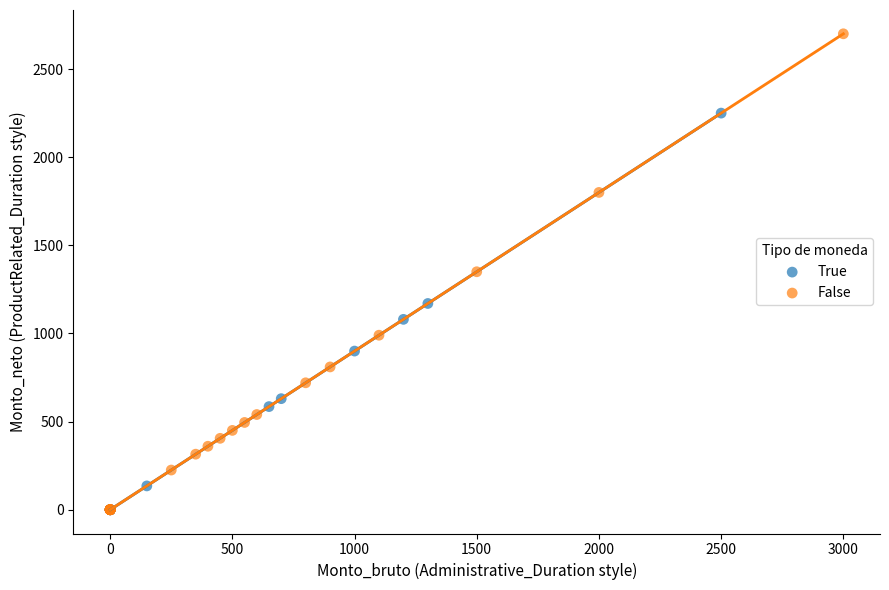

Which series reaches the maximum Y coordinate?

False